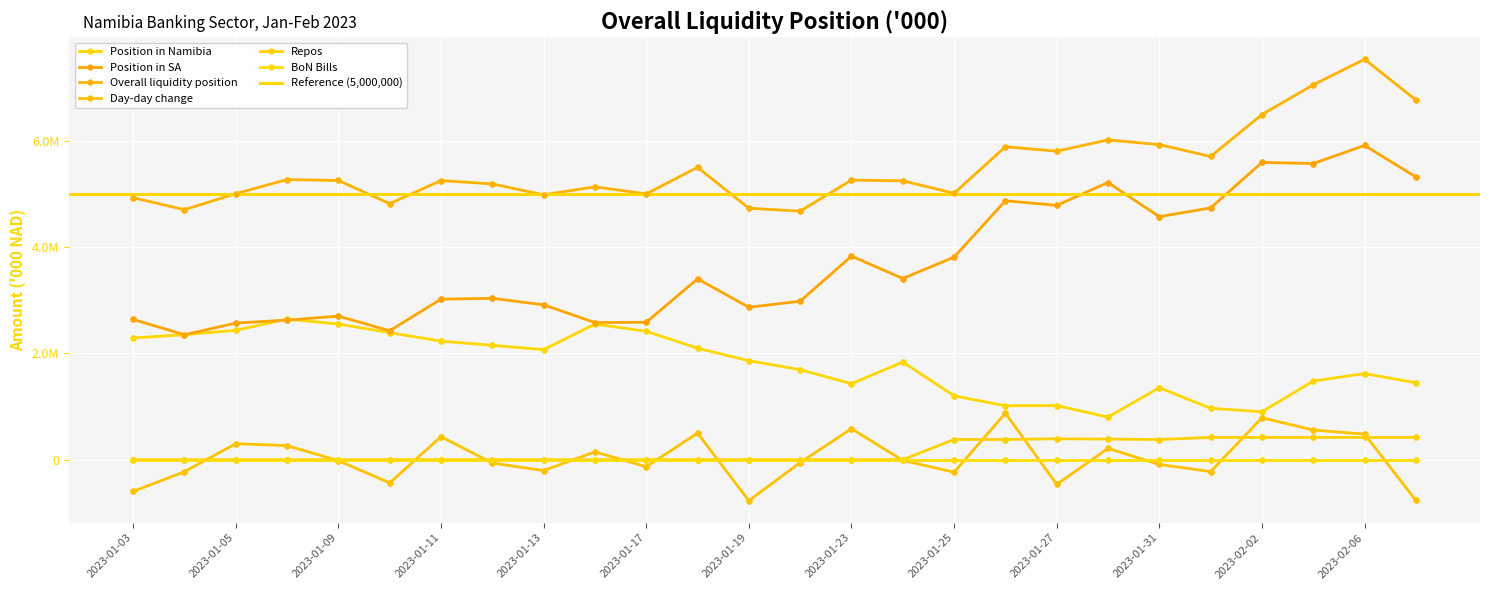

At which category is the sum across all series the highest?

2023-02-06